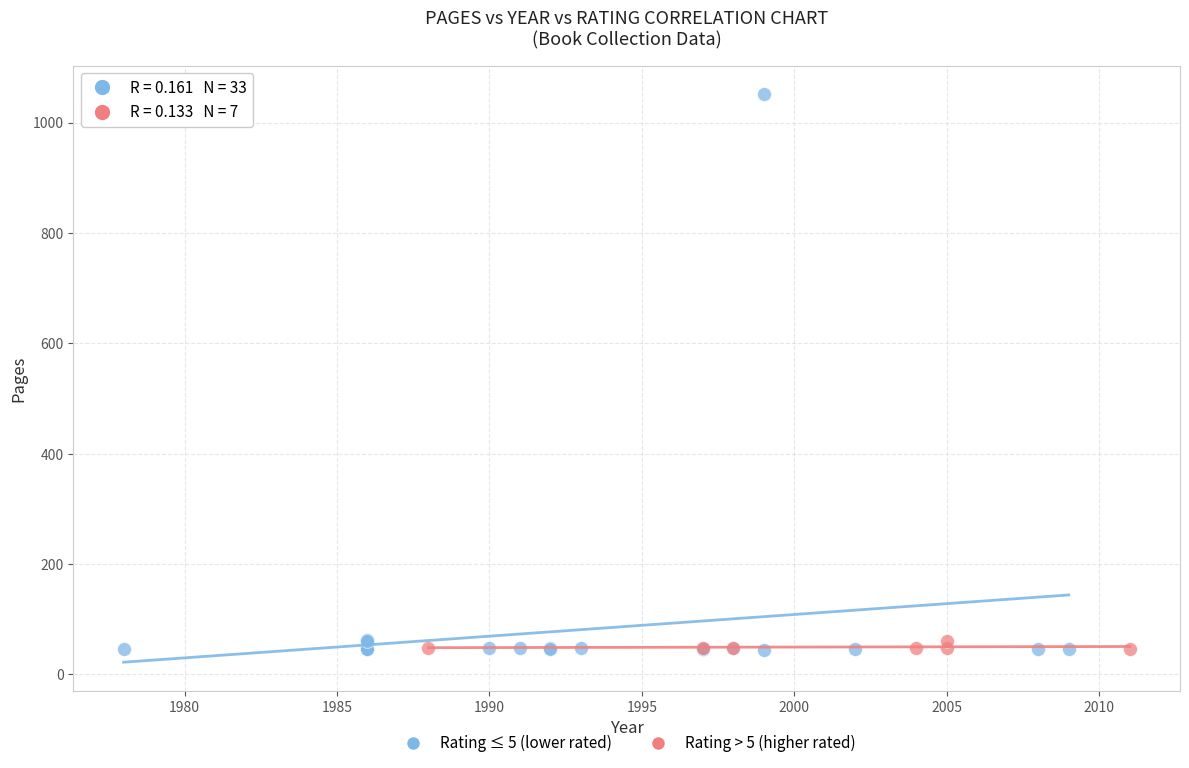

Which series has the largest Y range (max minus min)?

Rating ≤ 5 (lower rated)